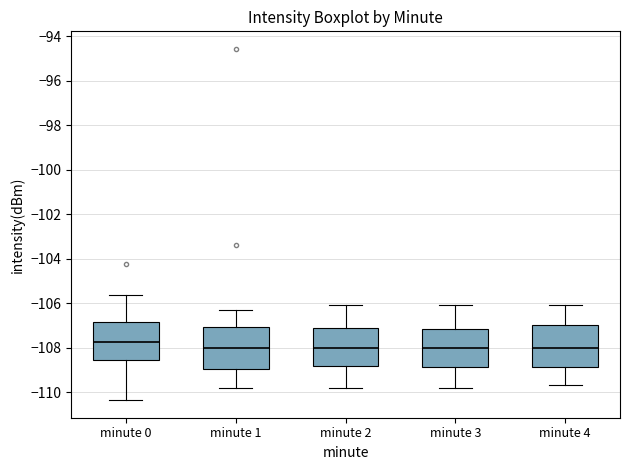

Reading left to right, transcribe this box plot: for each box, give where its median line is, the range the box spans, and where its two whiskers end, as read against the y-axis. The values are not printed on the chart, so give them approximately, as read against the axis.

minute 0: median -107.8, box -108.6 to -106.8, whiskers -110.4 to -105.6
minute 1: median -108.0, box -109.0 to -107.0, whiskers -109.8 to -106.2
minute 2: median -108.0, box -108.8 to -107.2, whiskers -109.8 to -106.0
minute 3: median -108.0, box -108.8 to -107.2, whiskers -109.8 to -106.0
minute 4: median -108.0, box -108.8 to -107.0, whiskers -109.6 to -106.0